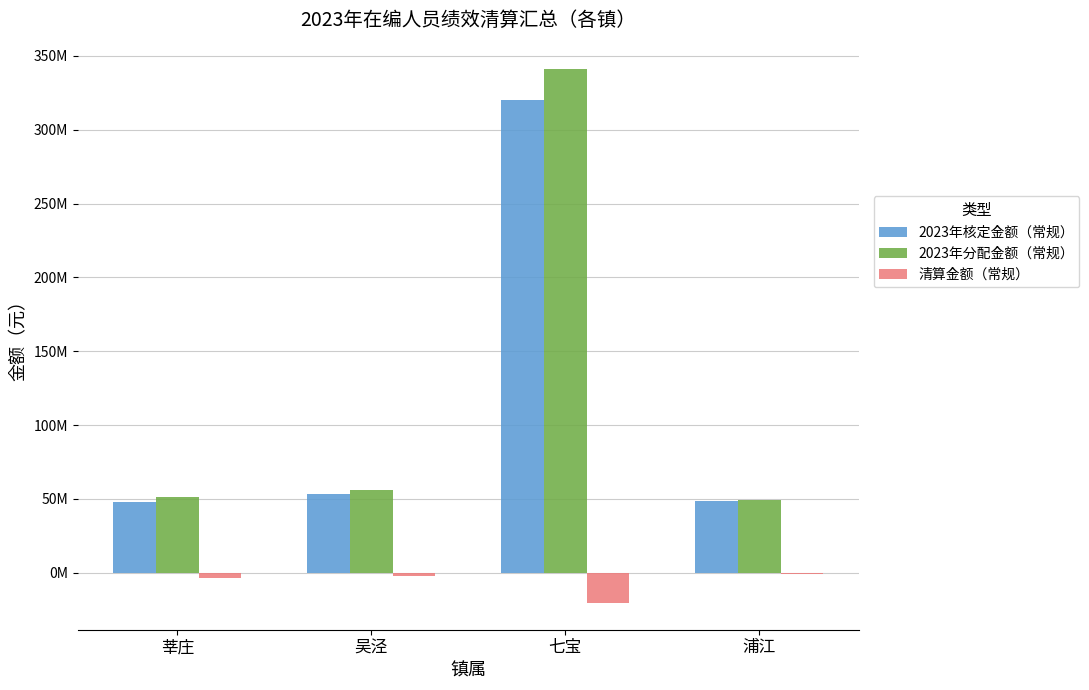

Which series has the widest spread of values?

2023年分配金额（常规）